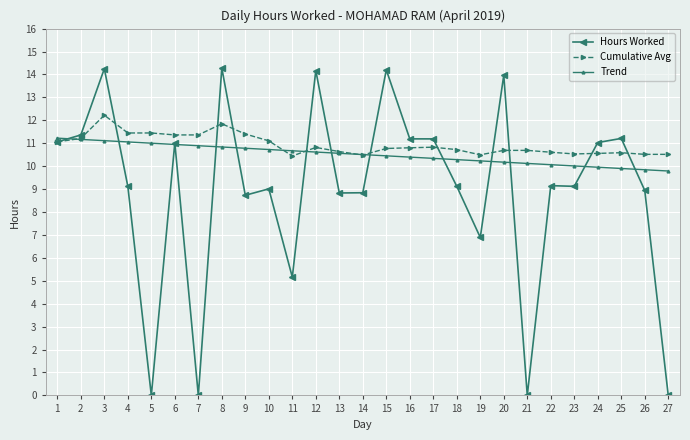

Between 23 and 25, which series saw the biggest shift?

Hours Worked